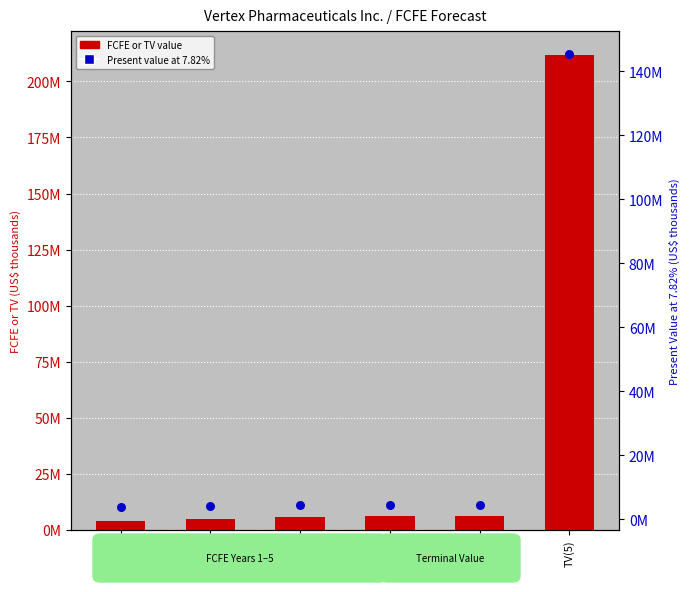

Which series has the largest total across all categories?

FCFE or TV value